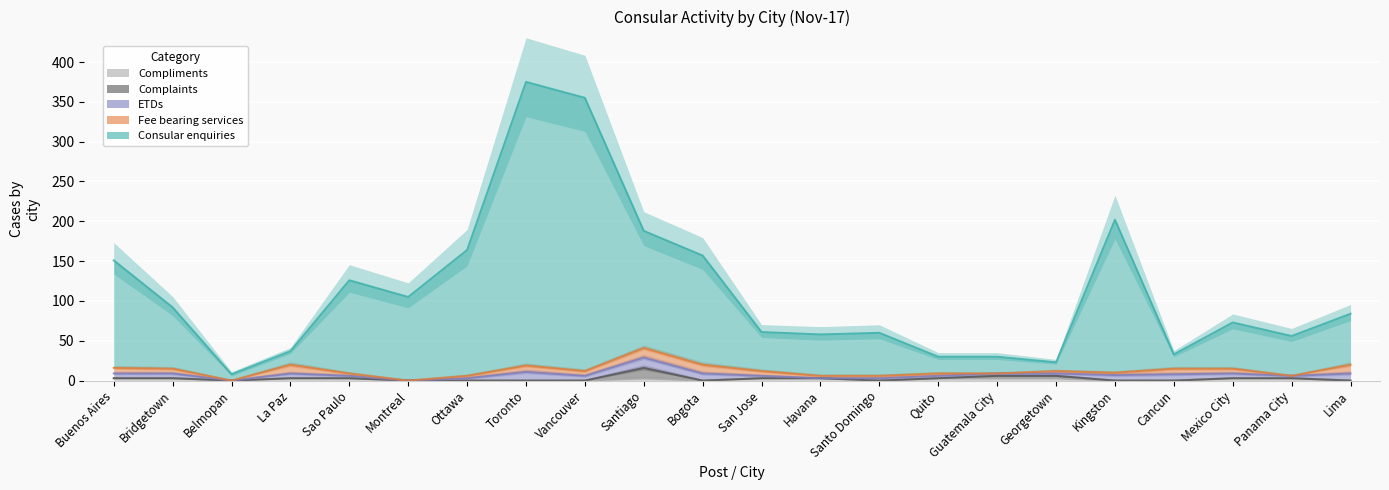

The value of Consular enquiries at La Paz is 25. True or false?

False